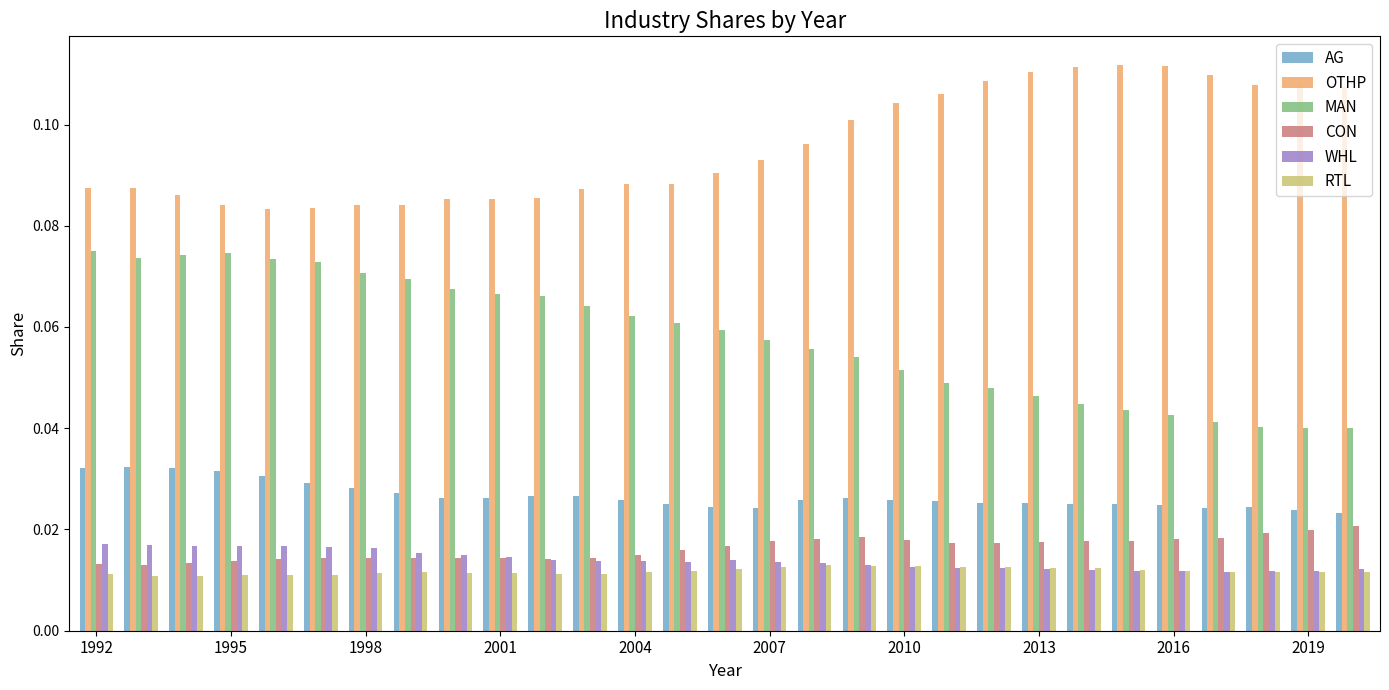

Which series has the largest total across all categories?

OTHP